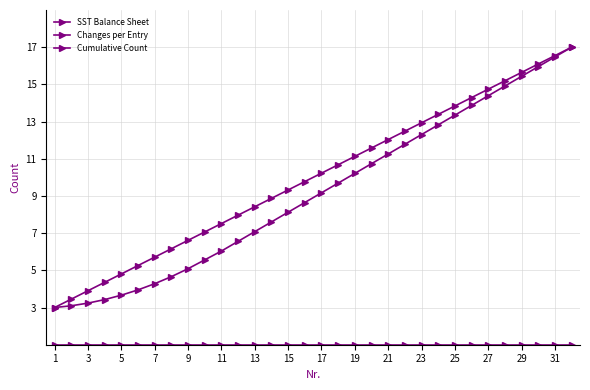

What is the sum of all Changes per Entry values?

320.0